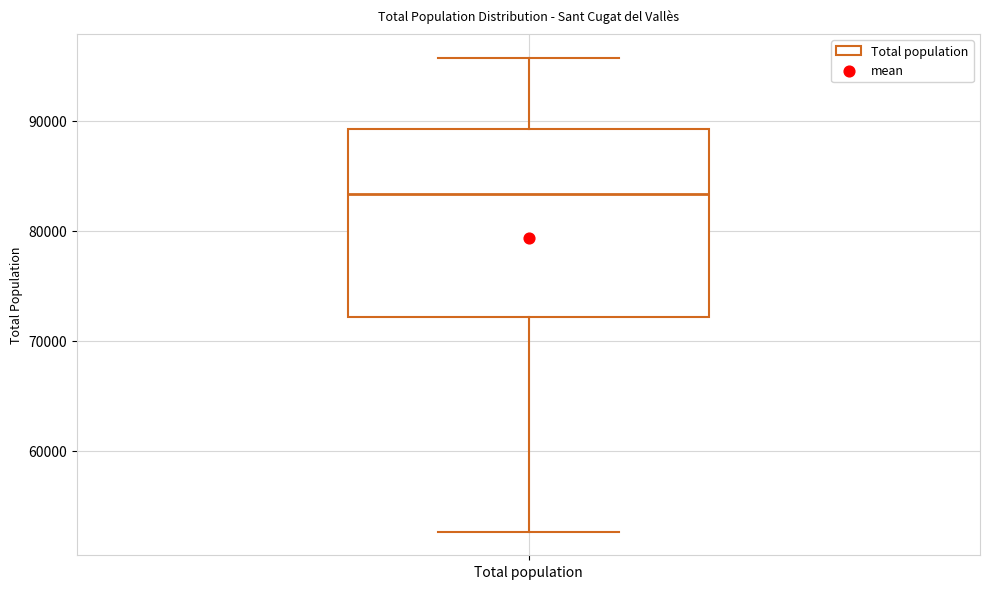

Transcribe this box plot: give where the median line is, the range the box spans, and where the two whiskers end, as read against the y-axis. The values are not printed on the chart, so give them approximately, as read against the axis.

median 83000, box 72000 to 89000, whiskers 53000 to 96000